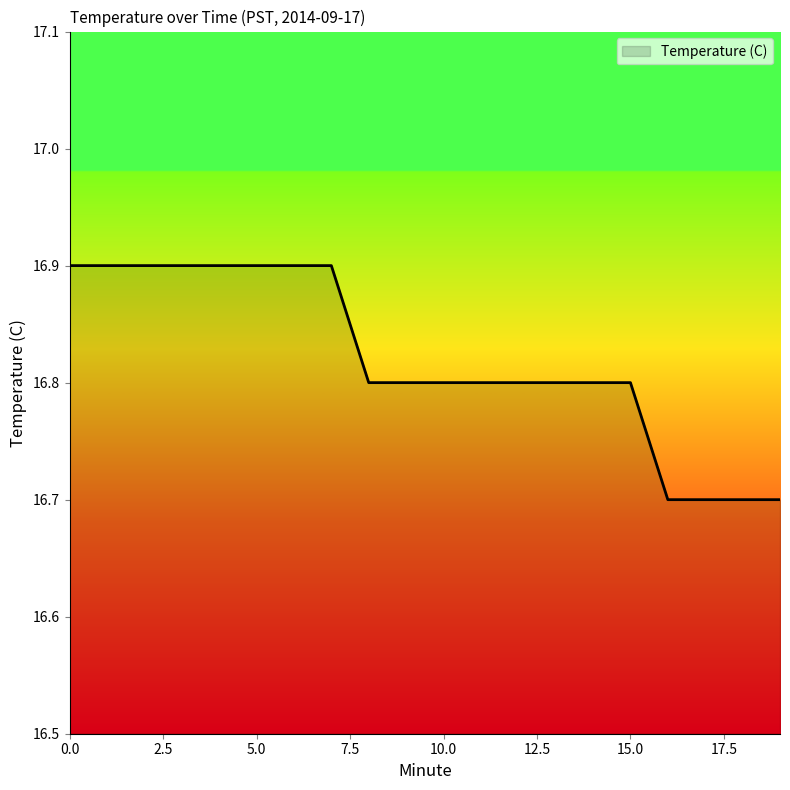

What is the minimum value shown in the chart?

16.7